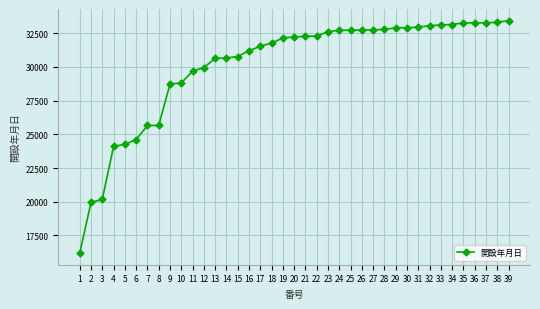

Approximately how many times larger is the value at 37 compared to 24?

1.0